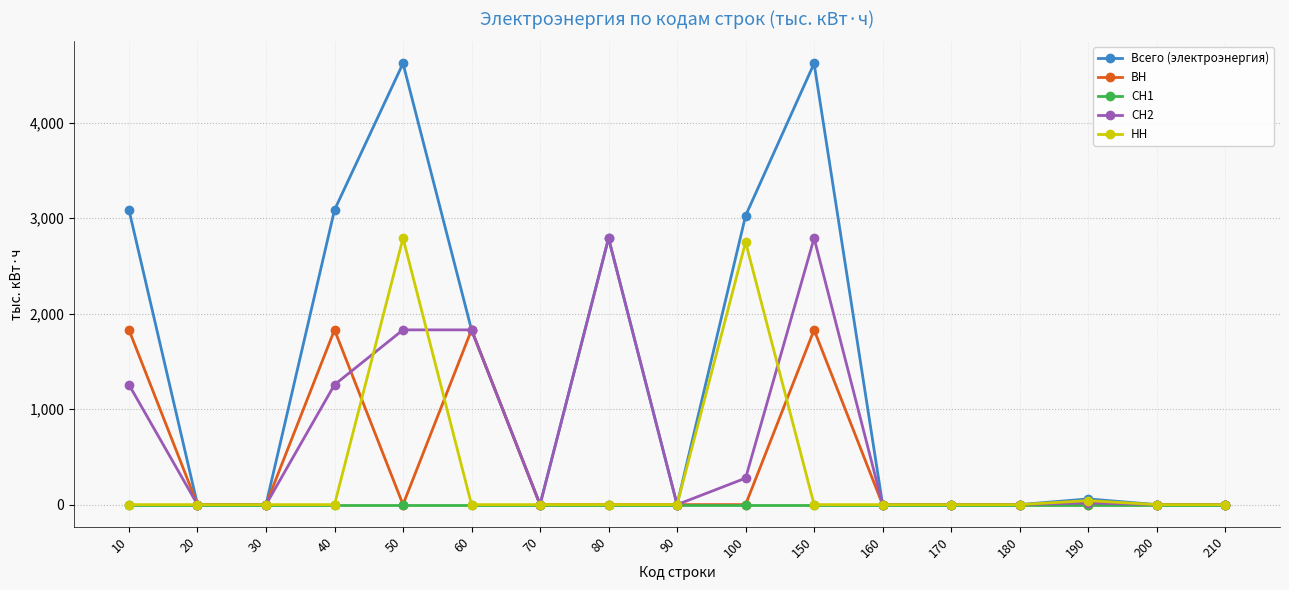

Is it true that ВН equals 1125.2 at 190?

False